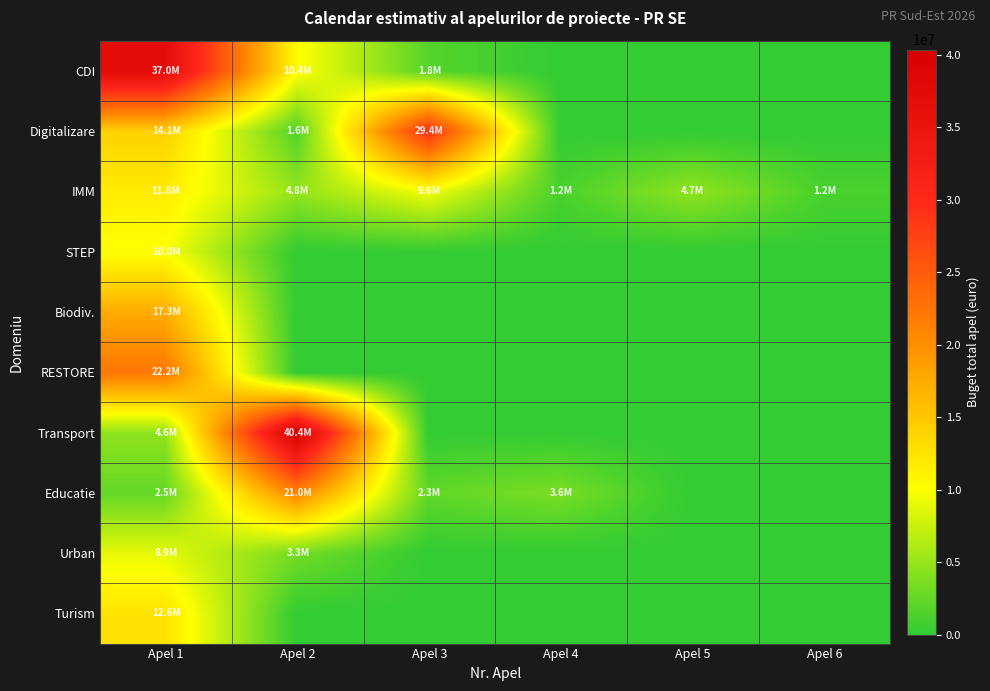

What is the total value across all series at Apel 4?

4740106.7